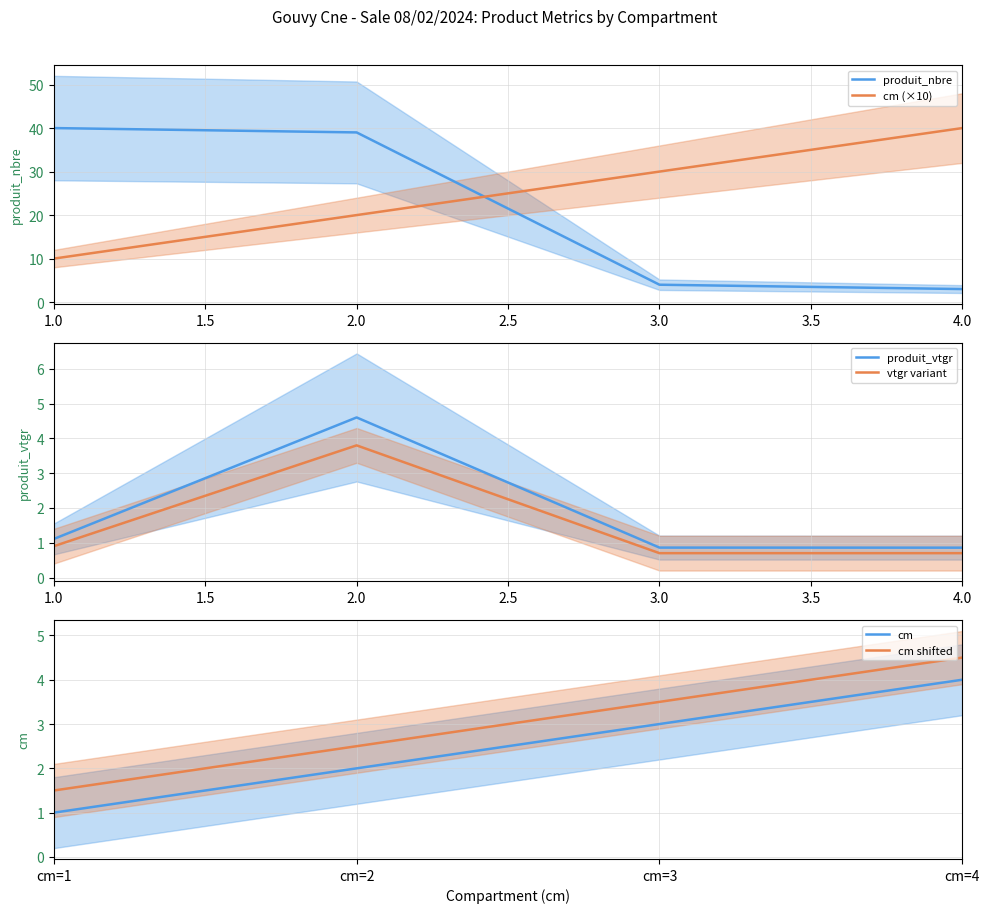

Which series has the largest total across all categories?

cm (×10)